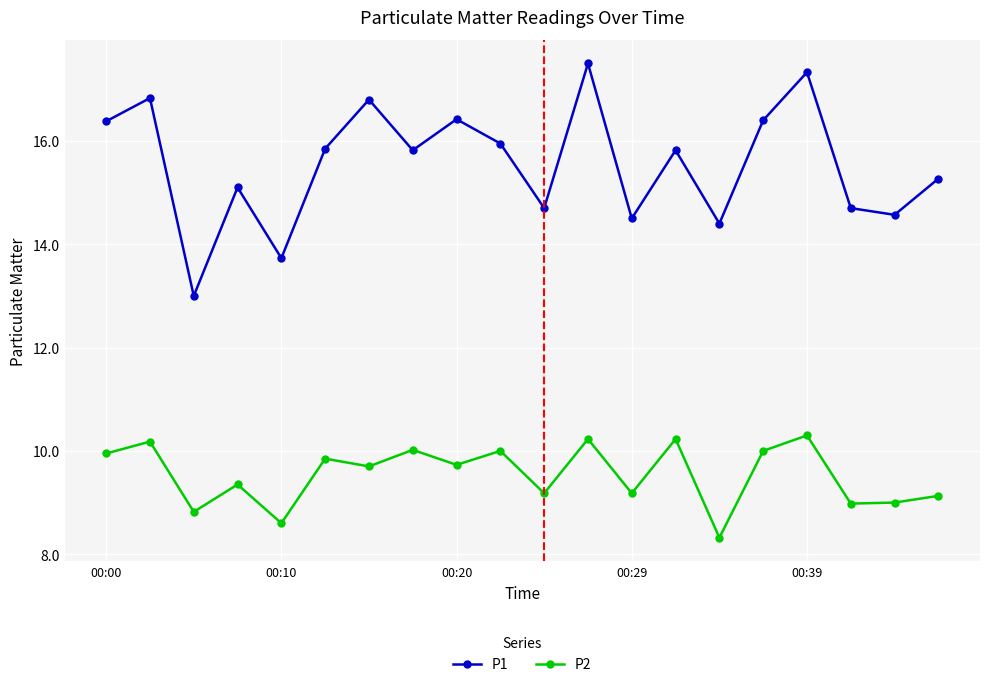

True or false: P1 has more than 2 points higher than both neighbors.

True